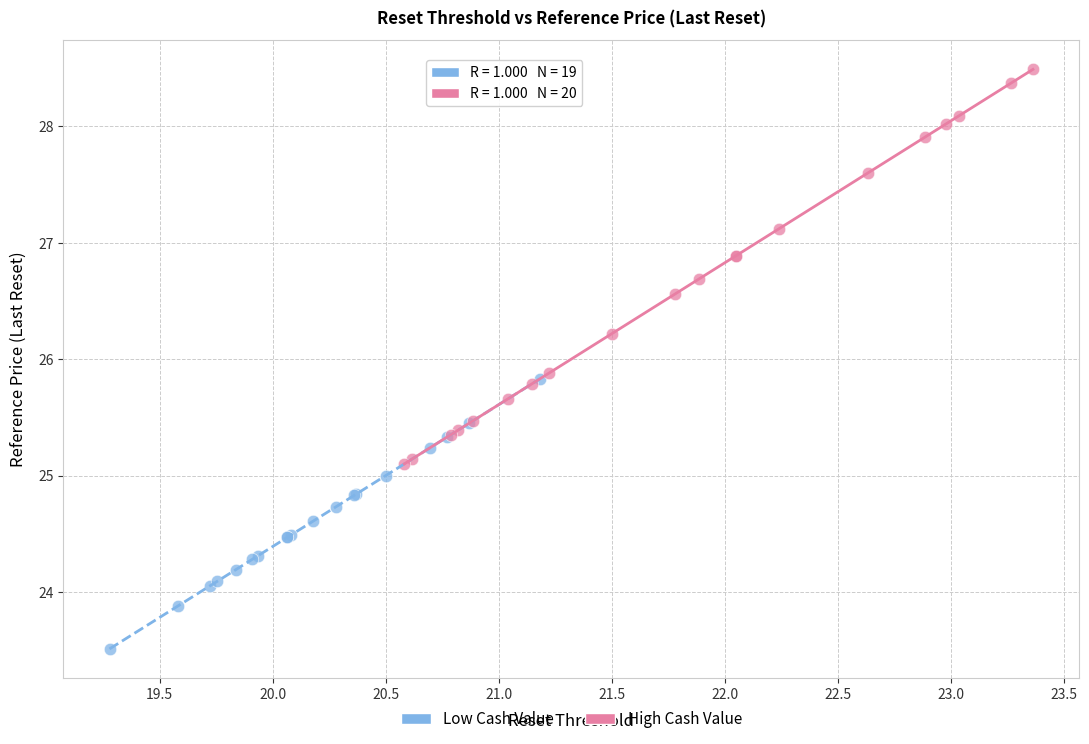

Which series has the widest spread of Y values?

High Cash Value